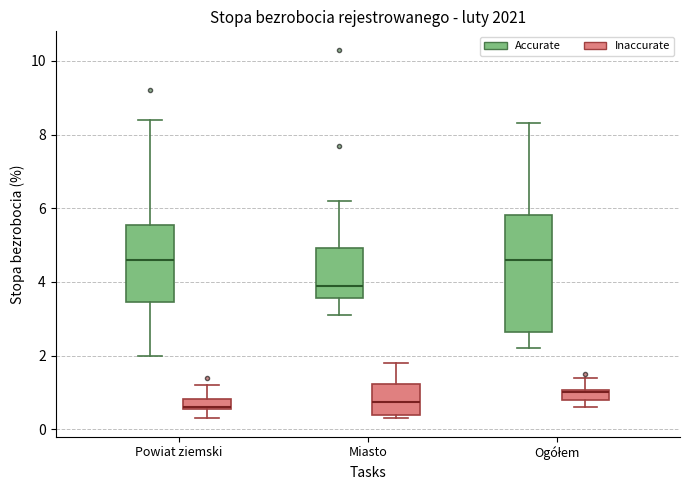

Where does the median line of the box for Miasto (Inaccurate) sit on the y-axis? The values are not printed on the chart, so give them approximately, as read against the axis.

0.8